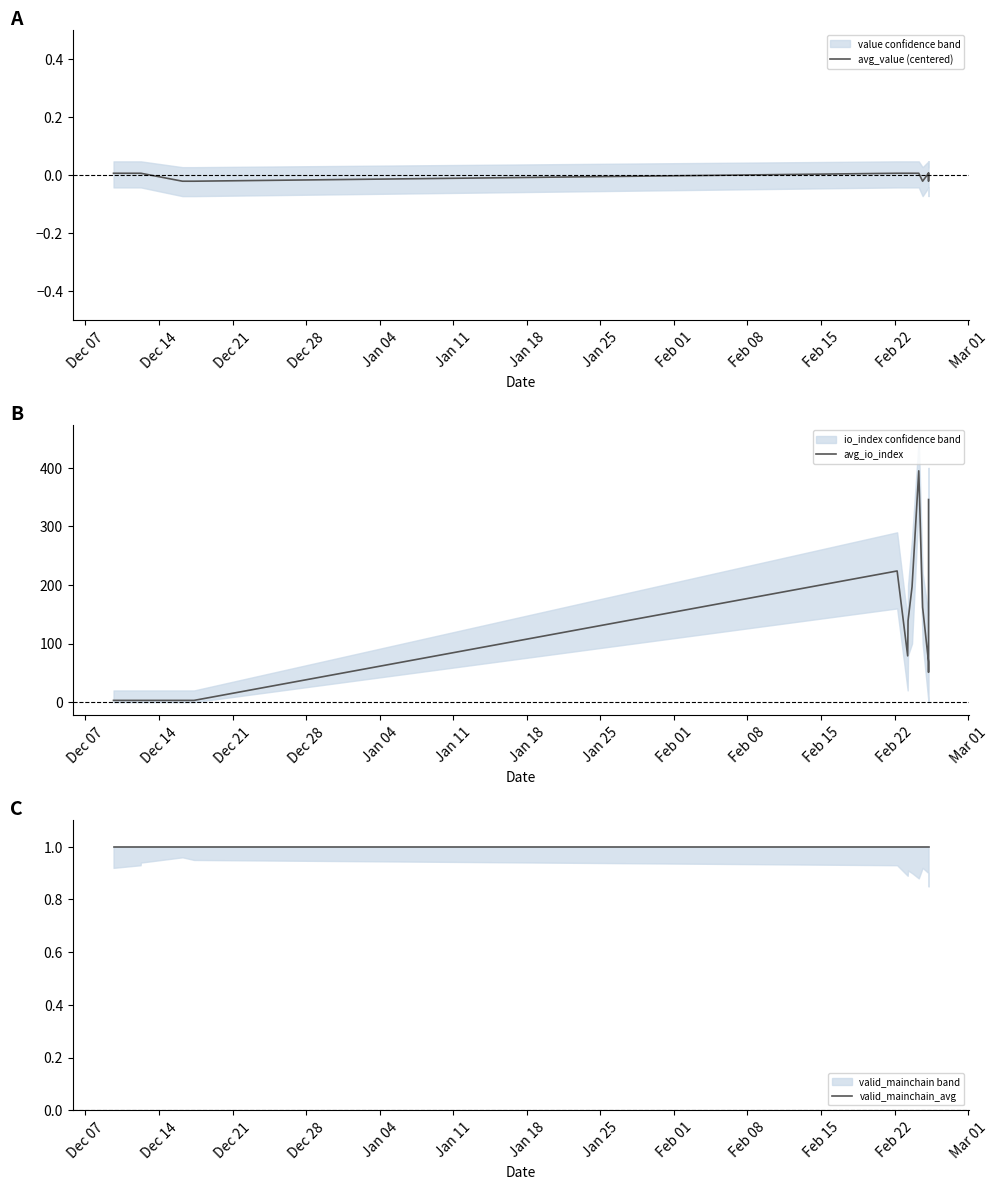

True or false: avg_io_index and avg_value (centered) intersect in this chart.

False